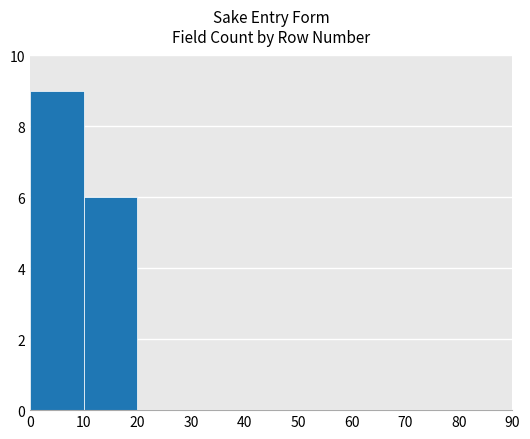

What is the sum of all values?

15